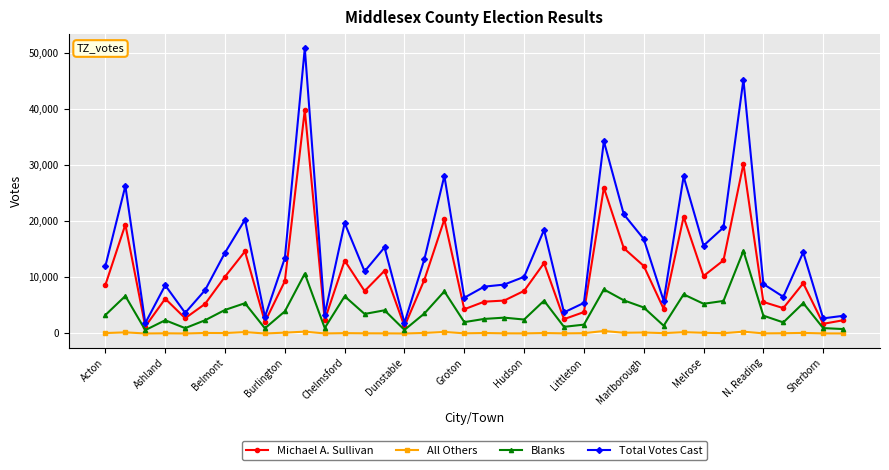

Rank the series by their maximum value, from lowest to highest.

All Others, Blanks, Michael A. Sullivan, Total Votes Cast